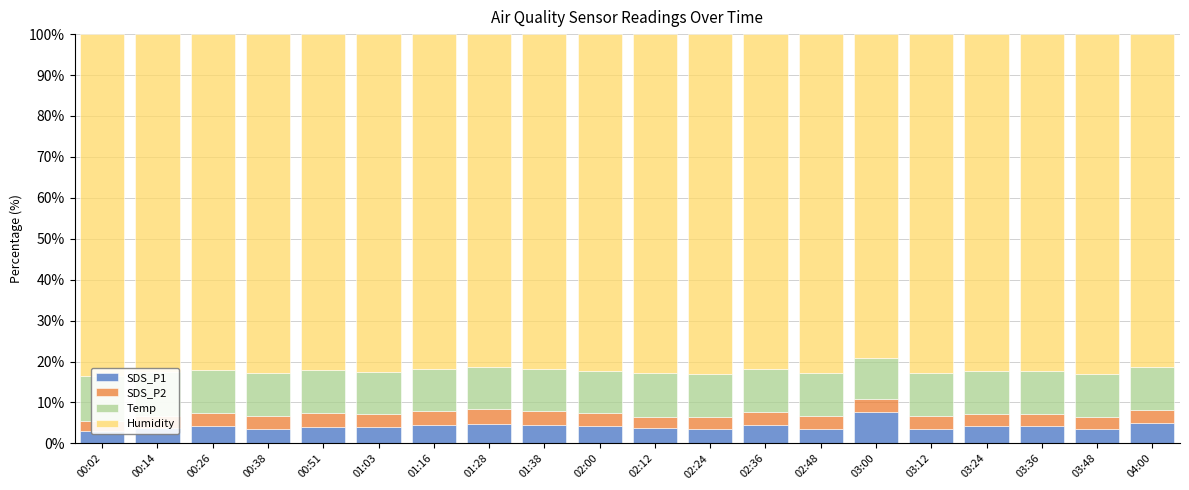

Reading left to right, what are all the values shown in this chart?

SDS_P1: 3.0	3.8	4.3	3.6	4.1	4.0	4.5	4.9	4.4	4.3	3.7	3.5	4.4	3.5	7.7	3.6	4.3	4.4	3.6	5.1
SDS_P2: 2.5	3.0	3.1	3.1	3.4	3.0	3.3	3.7	3.5	3.1	2.8	2.8	3.1	3.0	3.1	3.1	2.9	2.8	2.8	3.2
Temp: 11.0	10.7	10.6	10.6	10.4	10.4	10.3	10.2	10.3	10.4	10.7	10.6	10.6	10.6	10.1	10.6	10.5	10.5	10.6	10.3
Humidity: 83.5	82.5	82.0	82.7	82.1	82.5	81.8	81.2	81.8	82.2	82.8	83.0	81.9	82.8	79.1	82.7	82.3	82.4	83.0	81.4